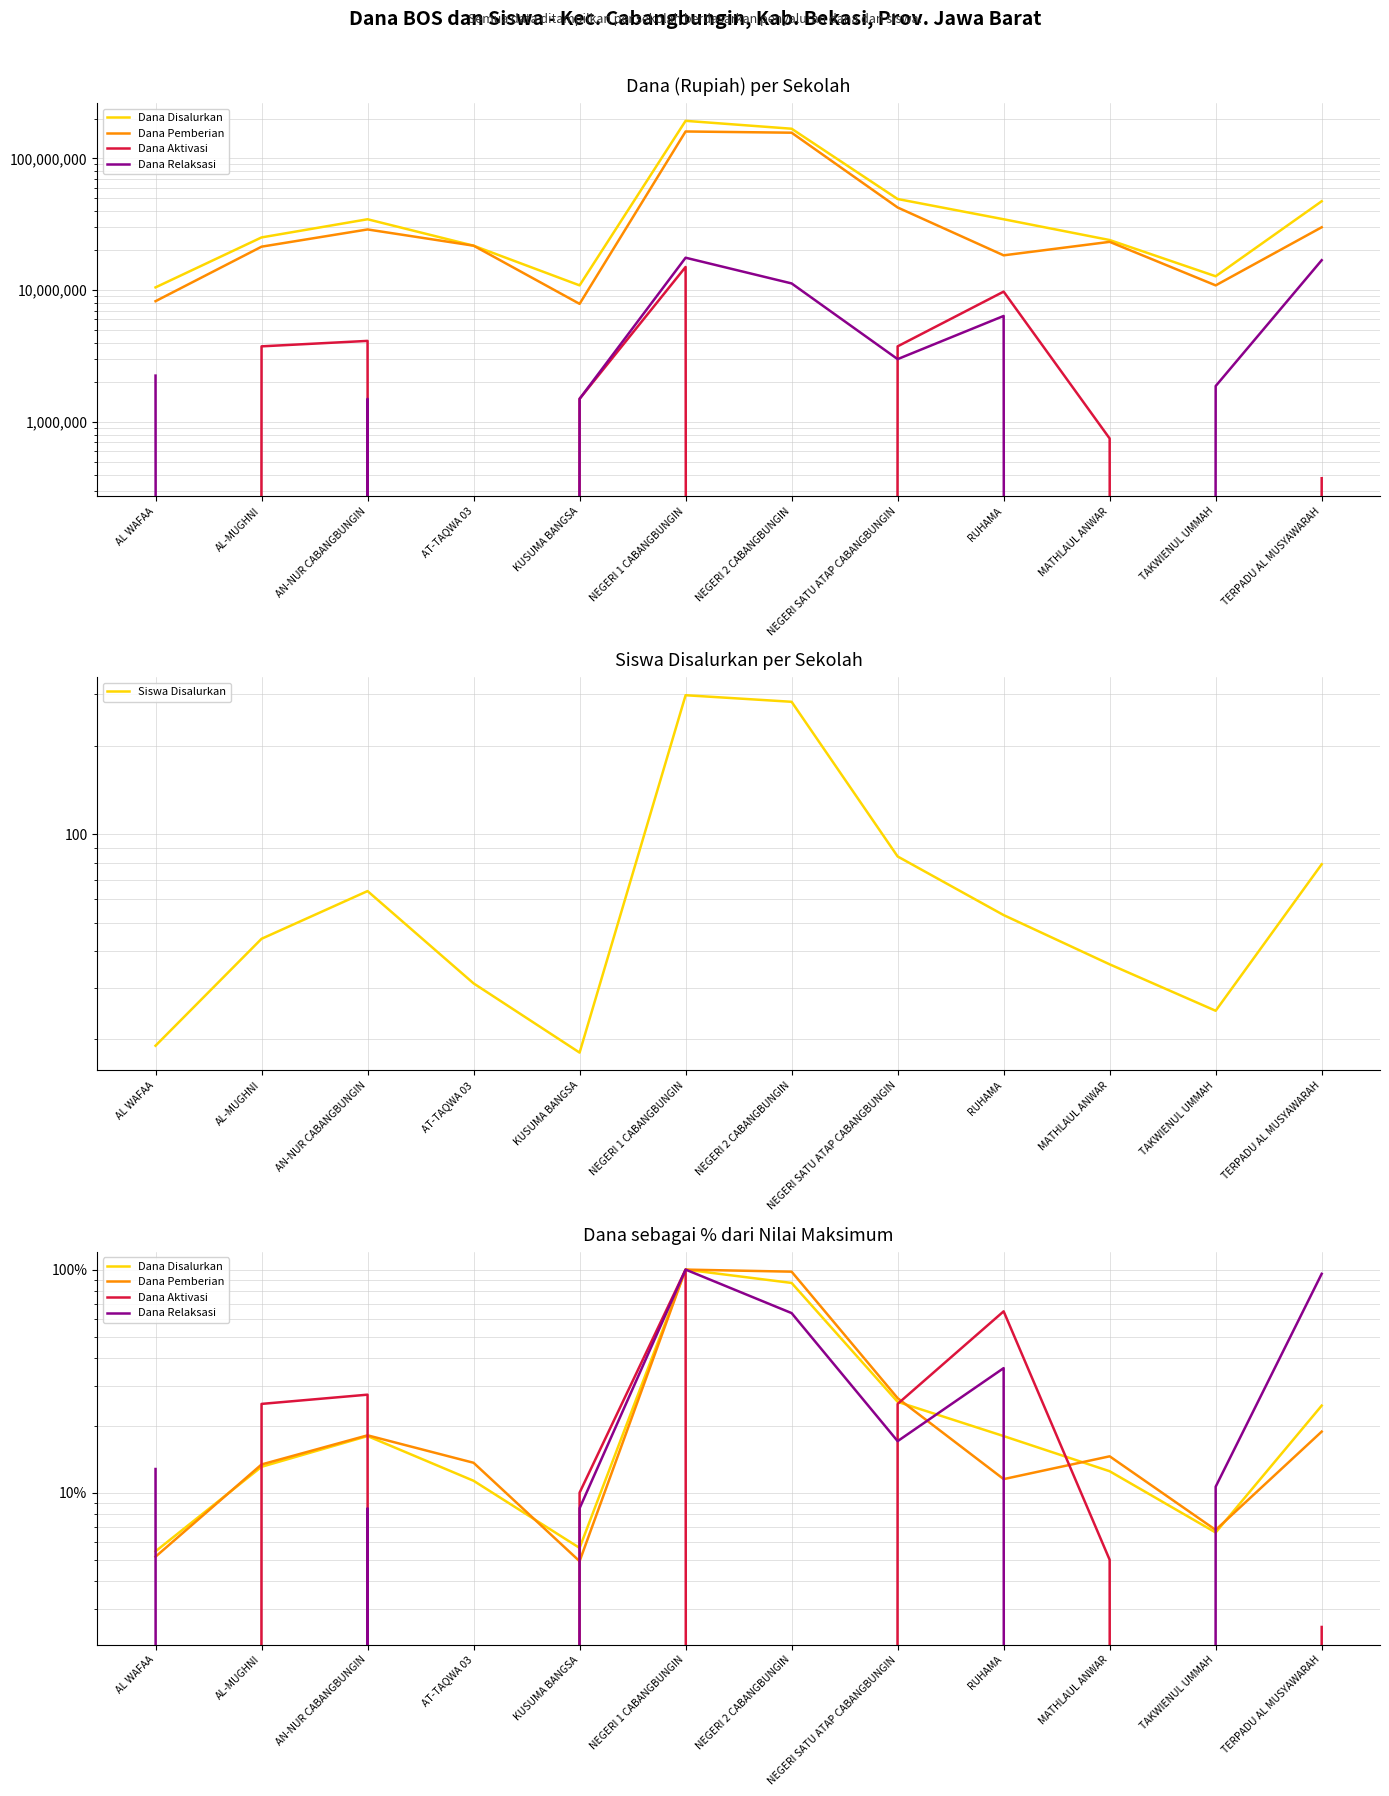

Rank the categories by Siswa Disalurkan value from lowest to highest.

KUSUMA BANGSA, AL WAFAA, TAKWIENUL UMMAH, AT-TAQWA 03, MATHLAUL ANWAR, AL-MUGHNI, RUHAMA, AN-NUR CABANGBUNGIN, TERPADU AL MUSYAWARAH, NEGERI SATU ATAP CABANGBUNGIN, NEGERI 2 CABANGBUNGIN, NEGERI 1 CABANGBUNGIN